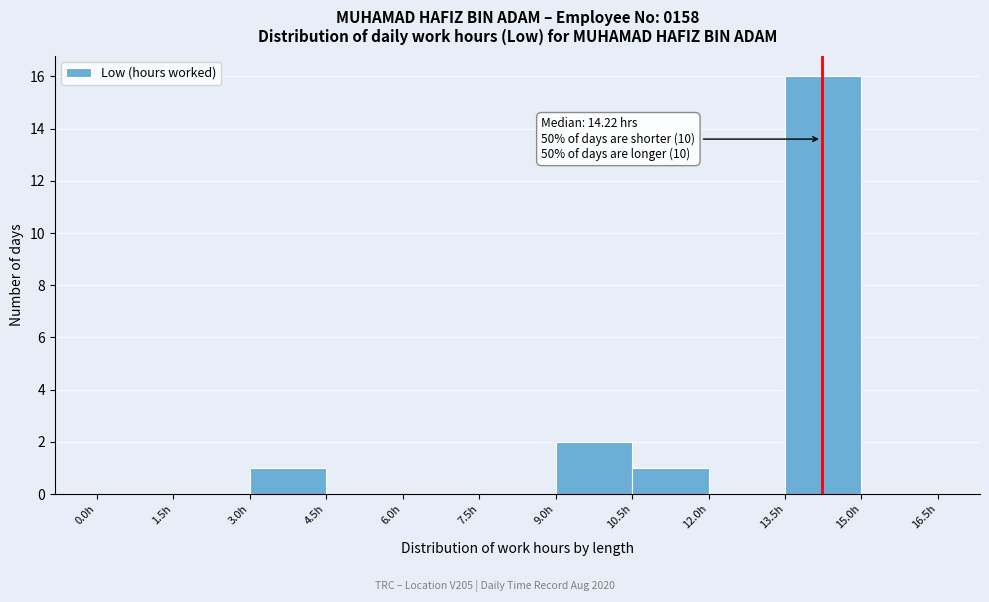

Over which range of the x-axis is the bar tallest?

13.5 to 15.0